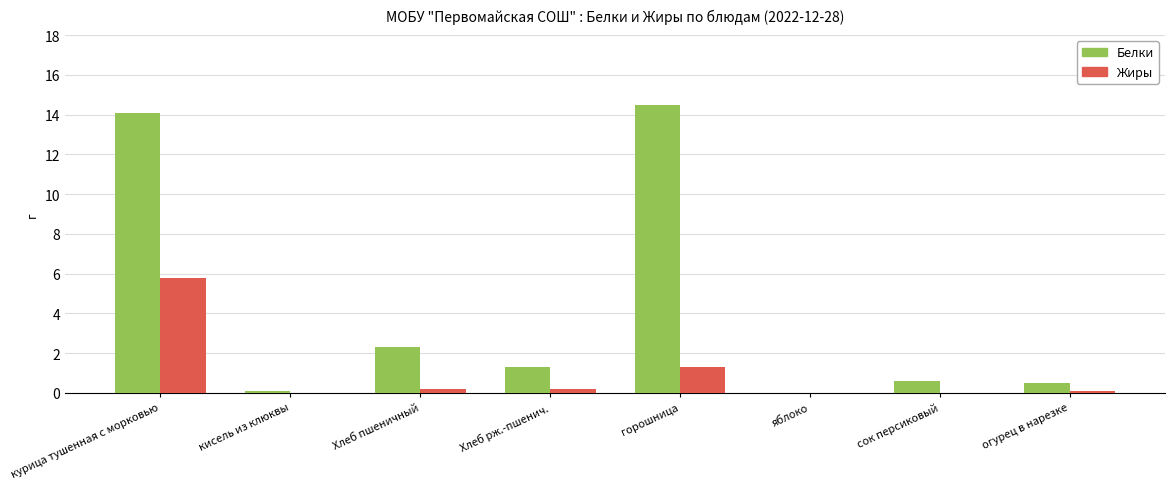

Is it true that Белки equals 0.7 at Хлеб рж.-пшенич.?

False